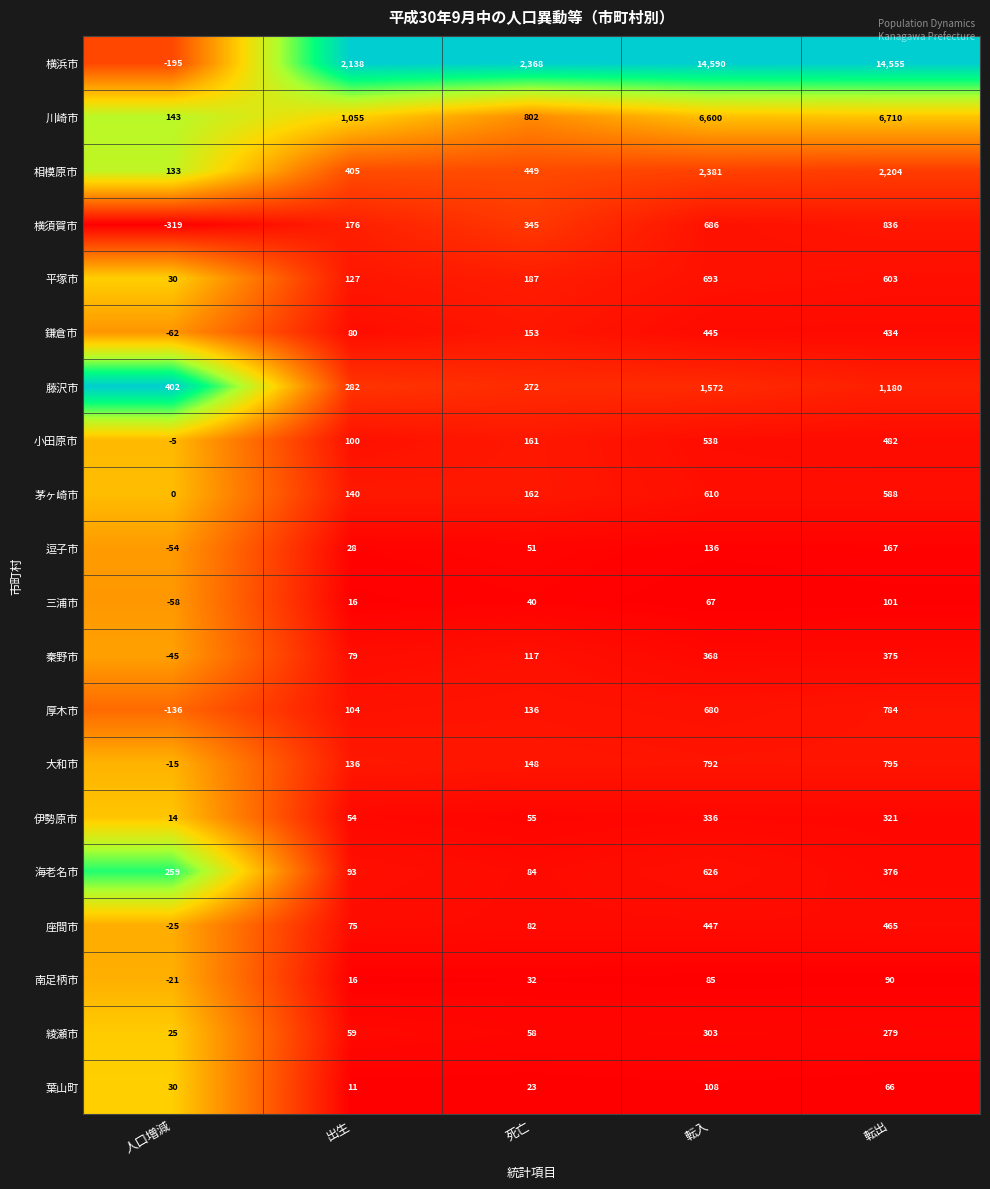

True or false: 藤沢市 has a value of 187 at 人口増減.

False